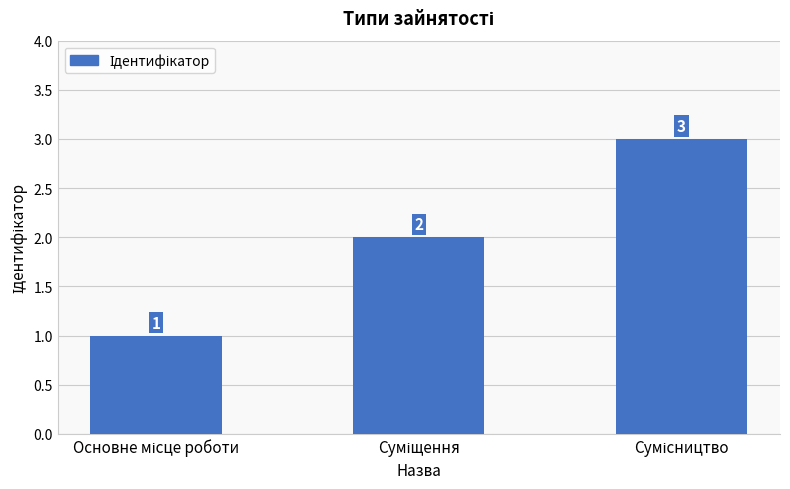

Does the chart contain any negative values?

No